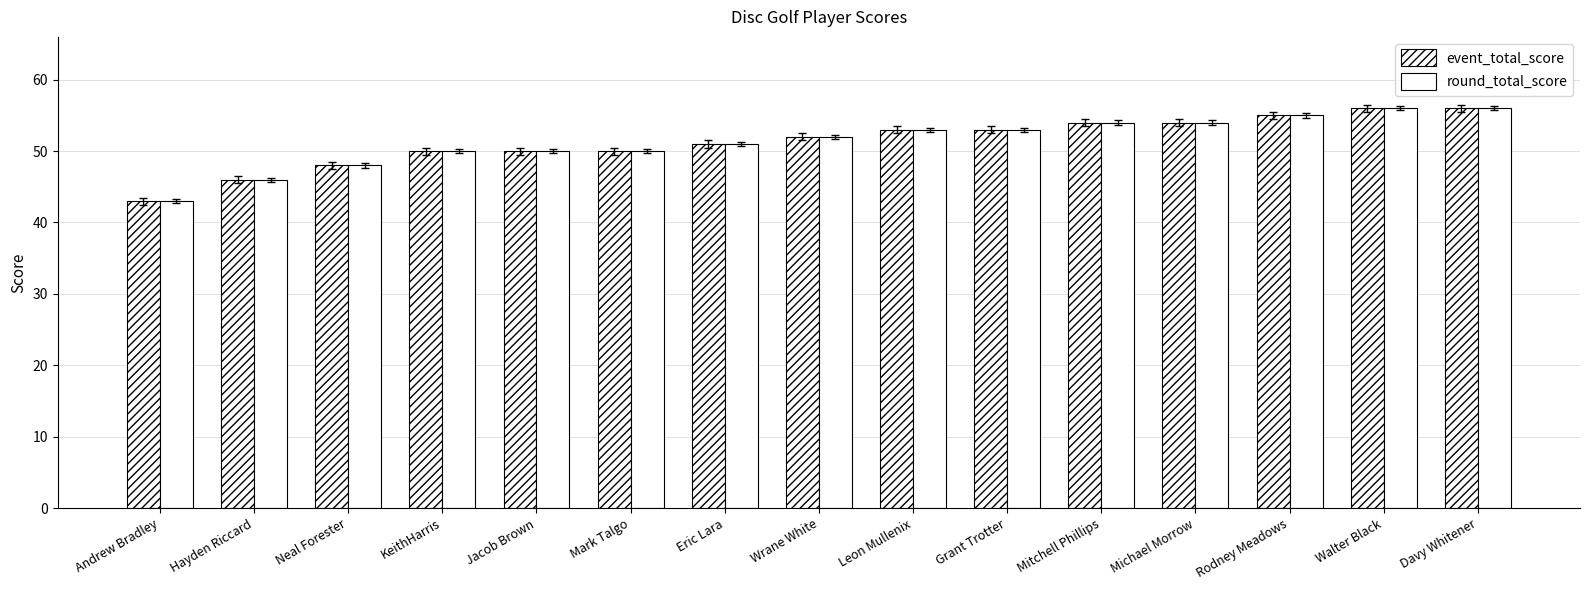

Is the value of event_total_score at Leon Mullenix greater than the value of round_total_score at Rodney Meadows?

No